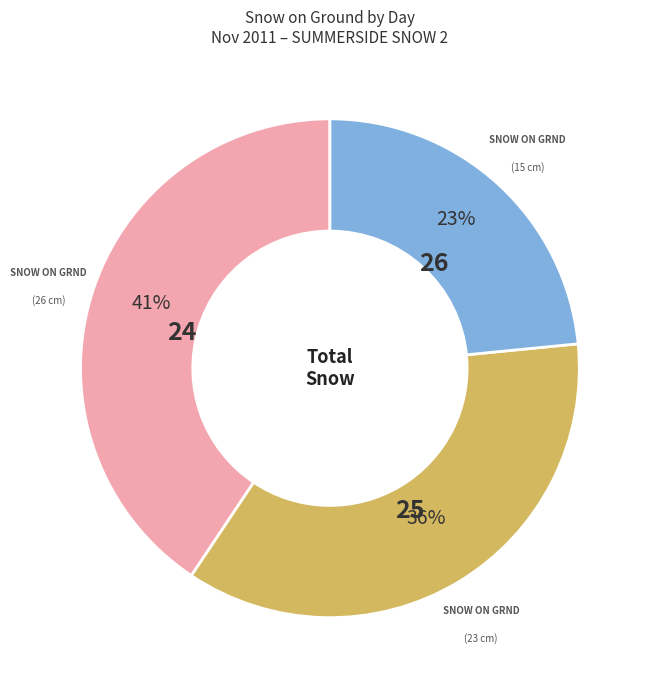

Count the number of slices in the pie.

3